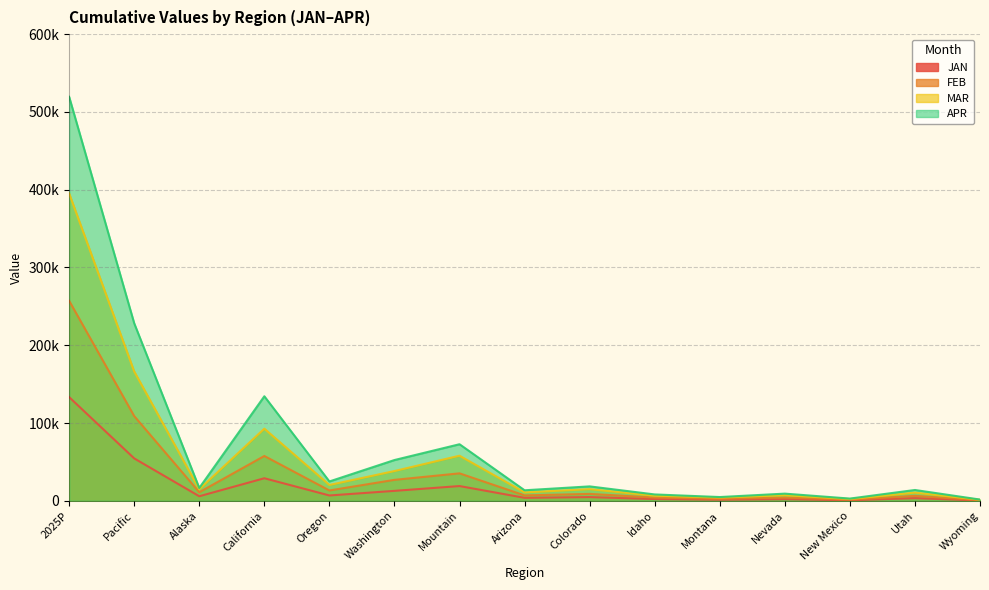

Read the FEB value at Montana.

2602.0